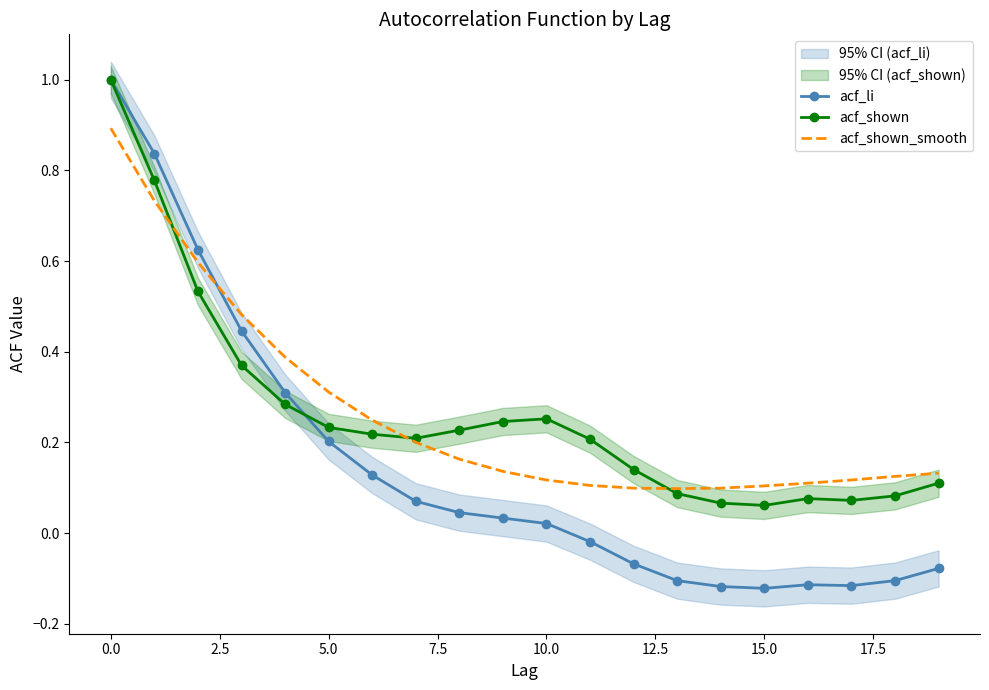

Count the acf_shown_smooth values in the range 0 to 1.

20